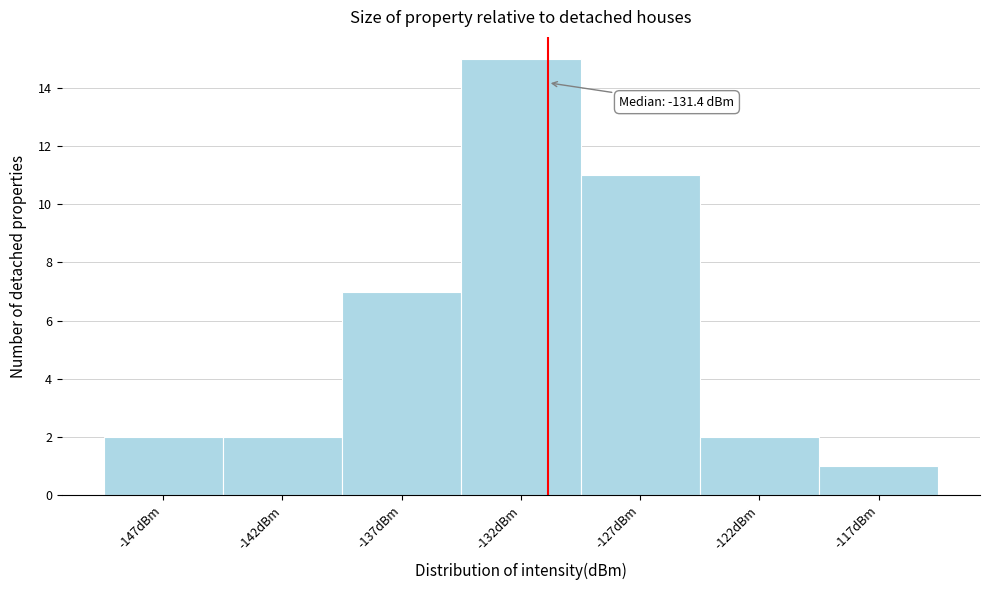

Reading left to right, list all the values displayed in this chart.

-147dBm=2	-142dBm=2	-137dBm=7	-132dBm=15	-127dBm=11	-122dBm=2	-117dBm=1